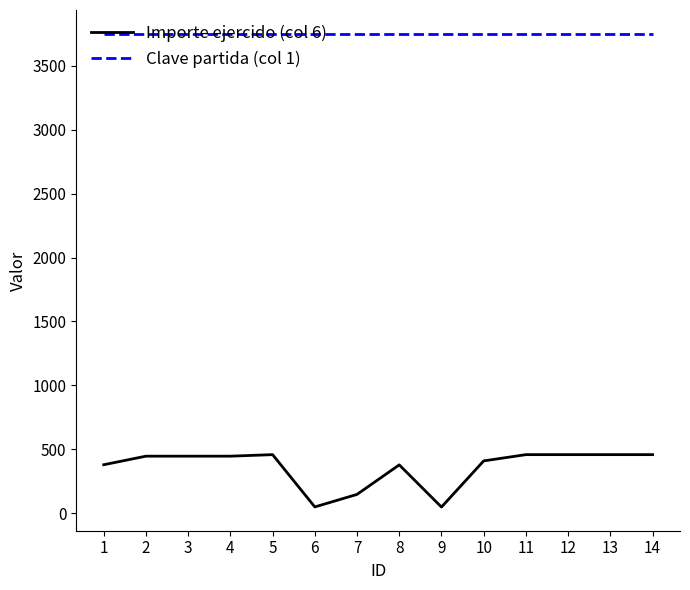

What is the total value across all series at 1?

4130